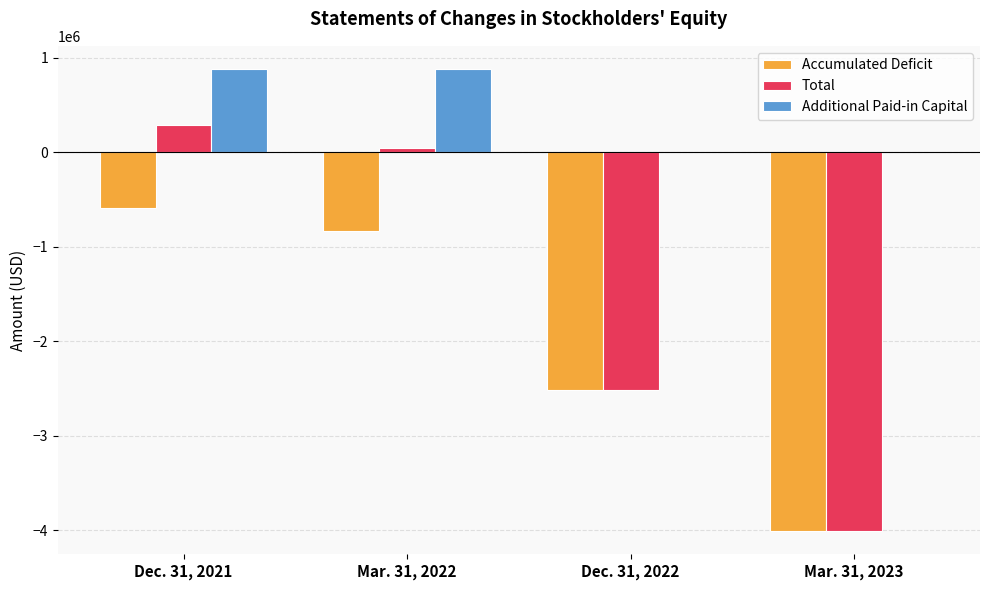

What is the difference between the Total values at Mar. 31, 2023 and Mar. 31, 2022?

4055318